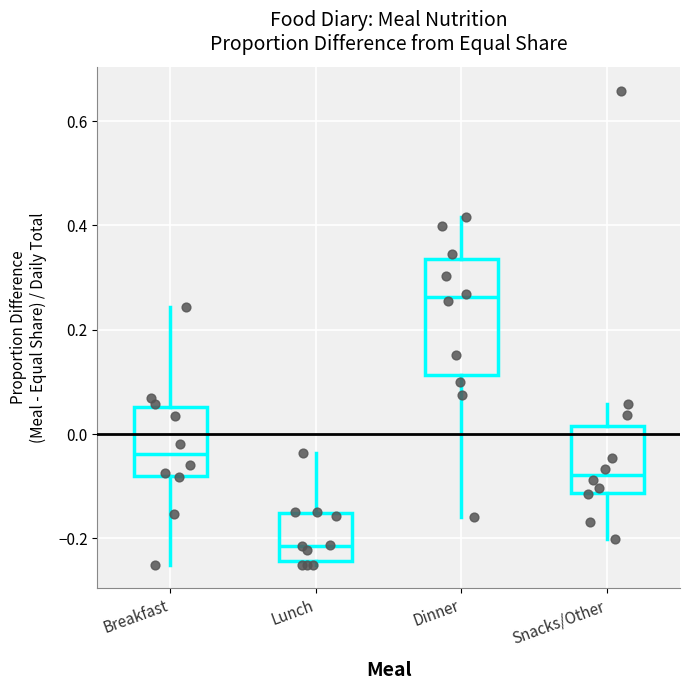

Reading left to right, transcribe this box plot: for each box, give where its median line is, the range the box spans, and where its two whiskers end, as read against the y-axis. The values are not printed on the chart, so give them approximately, as read against the axis.

Breakfast: median -0.04, box -0.08 to 0.06, whiskers -0.24 to 0.24
Lunch: median -0.22, box -0.24 to -0.16, whiskers -0.24 (just below the box's lower edge) to -0.04
Dinner: median 0.26, box 0.12 to 0.34, whiskers -0.16 to 0.42
Snacks/Other: median -0.08, box -0.12 to 0.02, whiskers -0.20 to 0.06